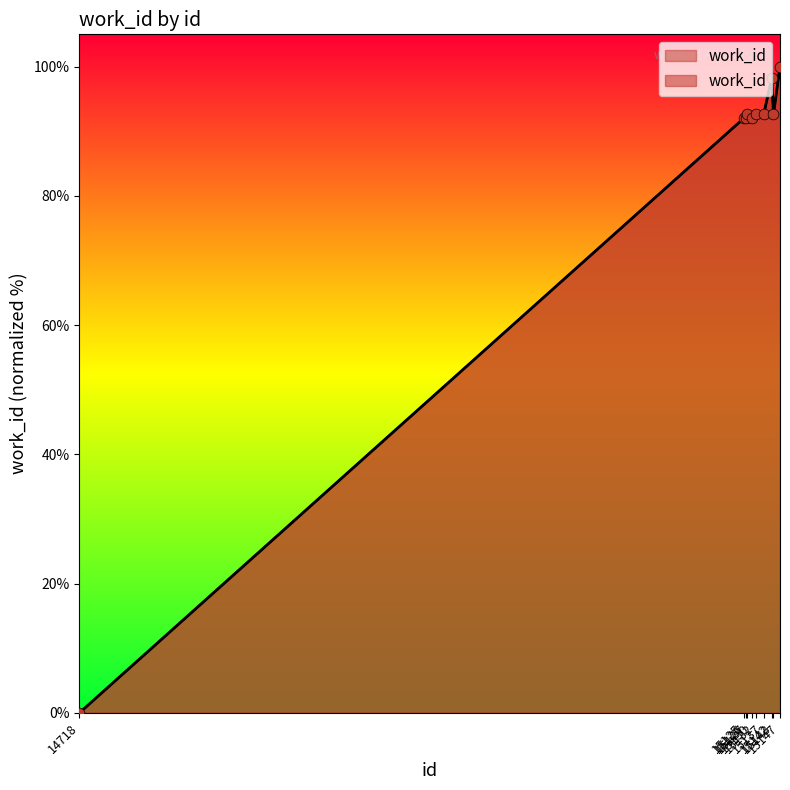

Approximately how many times larger is the value at 15127 compared to 15147?

0.9